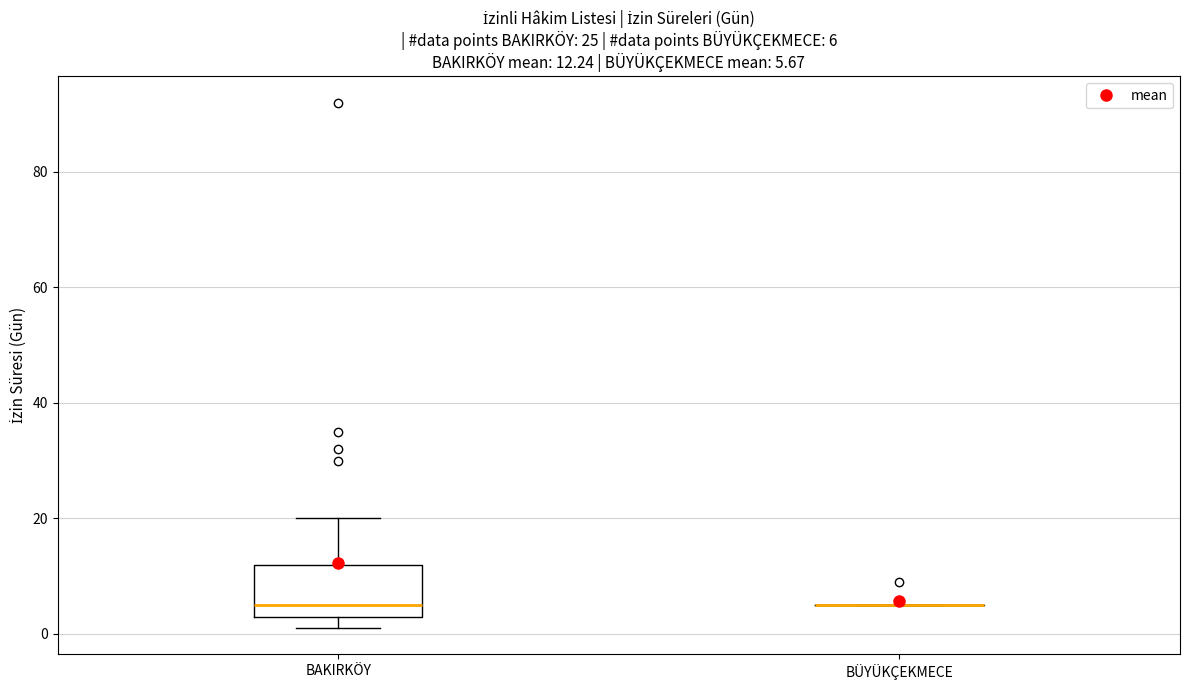

Which box is the tallest, from its lower edge to its upper edge?

BAKIRKÖY